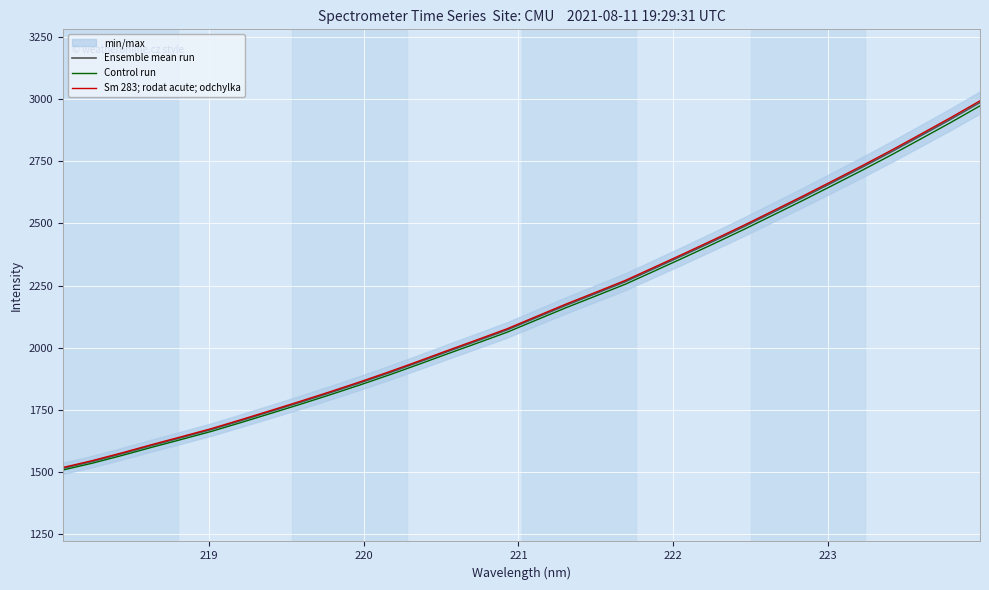

How many values in the Control run series exceed 2112?

16